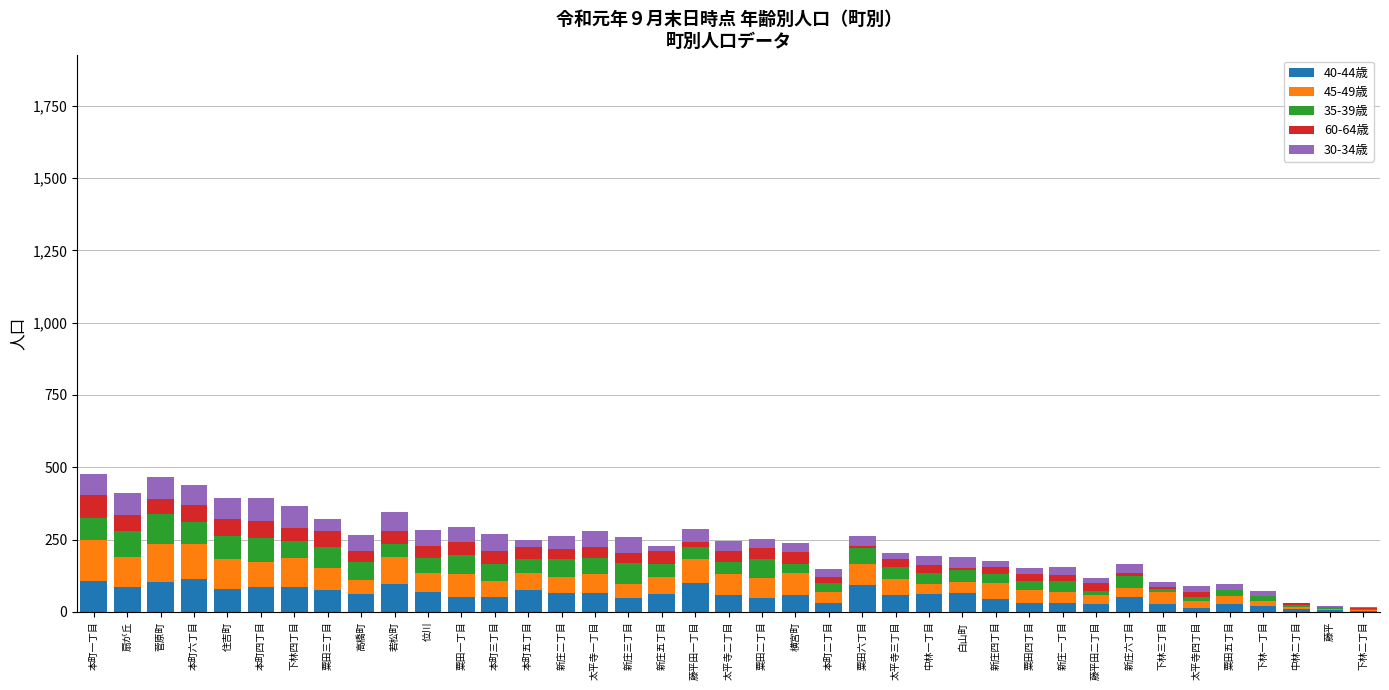

What is the total value across all series at 本町六丁目?

437